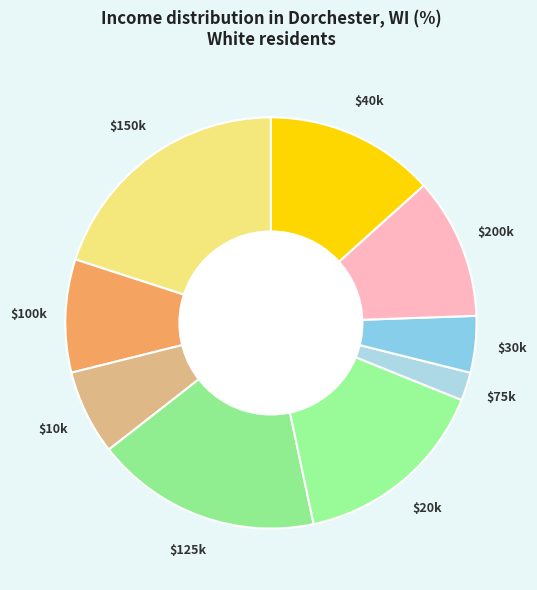

To the nearest percent, what is the average slice percentage?

11%